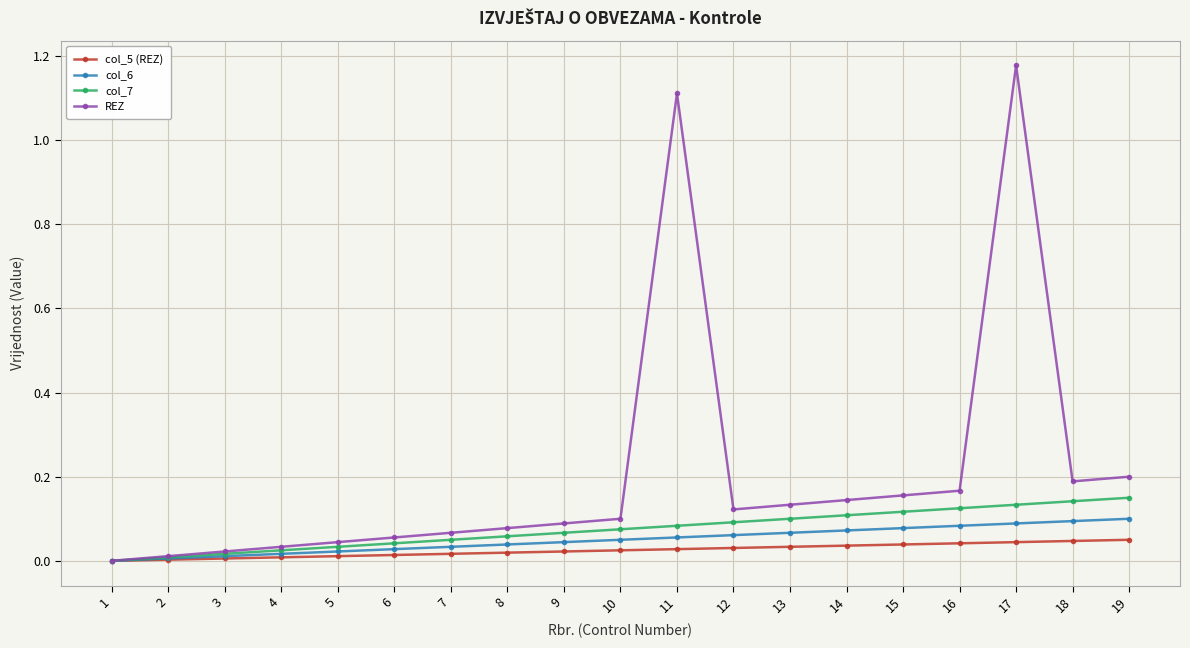

At how many categories does at least one series exceed 0?

18